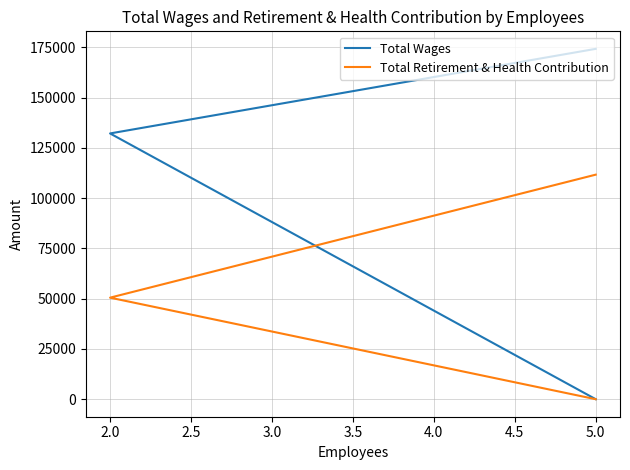

Which series changed the most between 1.5 and 2.5?

Total Wages